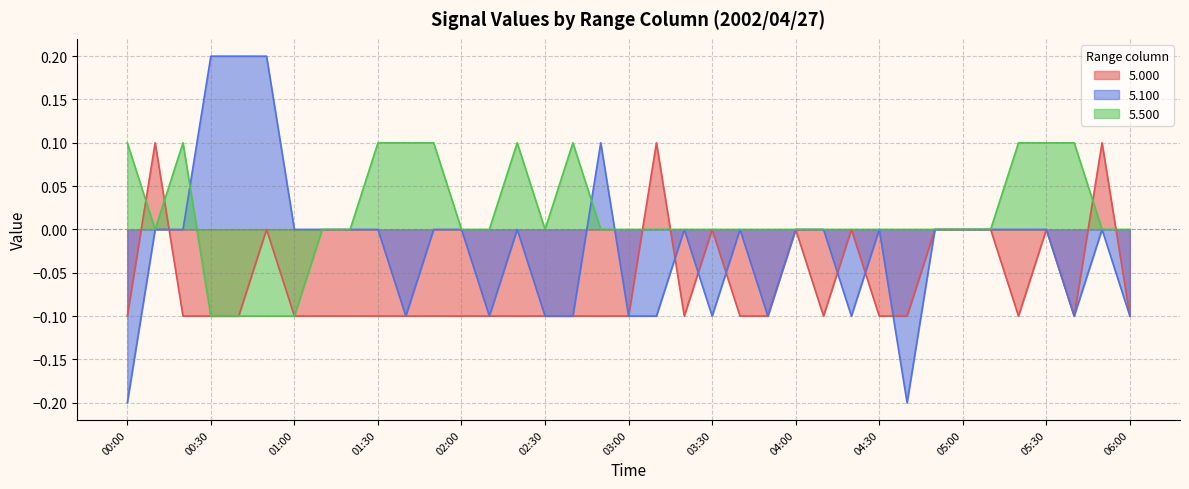

At which category does the chart reach its minimum across all series?

00:00